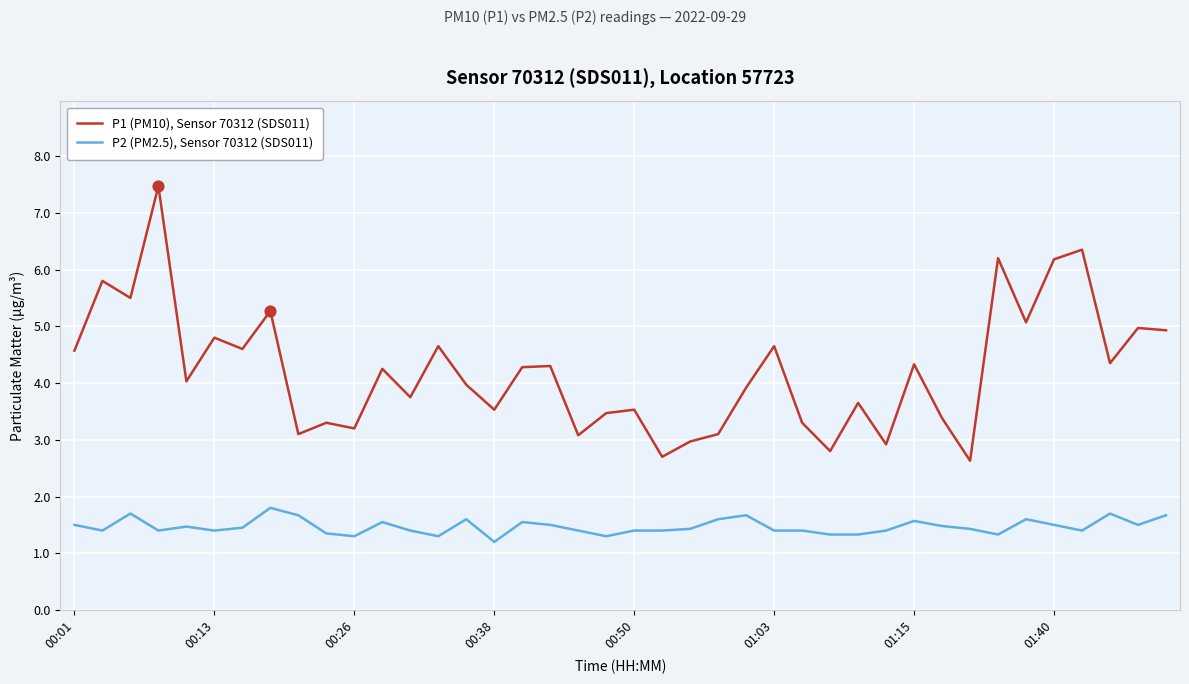

List the series in order of their overall mean, lowest first.

P2 (PM2.5), Sensor 70312 (SDS011), P1 (PM10), Sensor 70312 (SDS011)